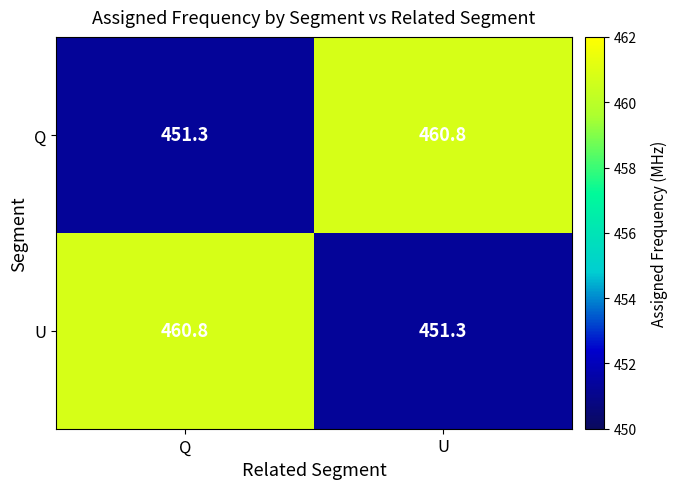

What is the total value across all series at U?

912.1